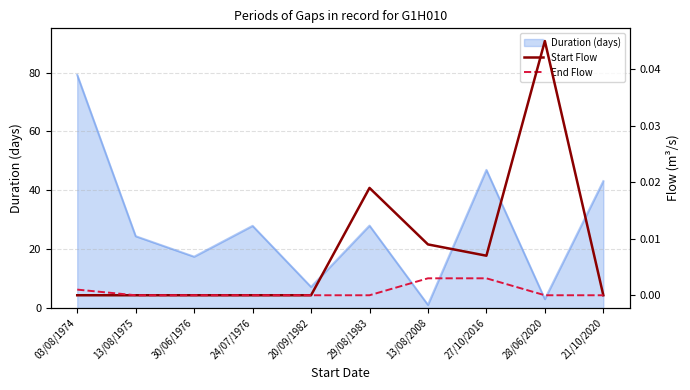

How many positive values does the Start Flow series have?

4